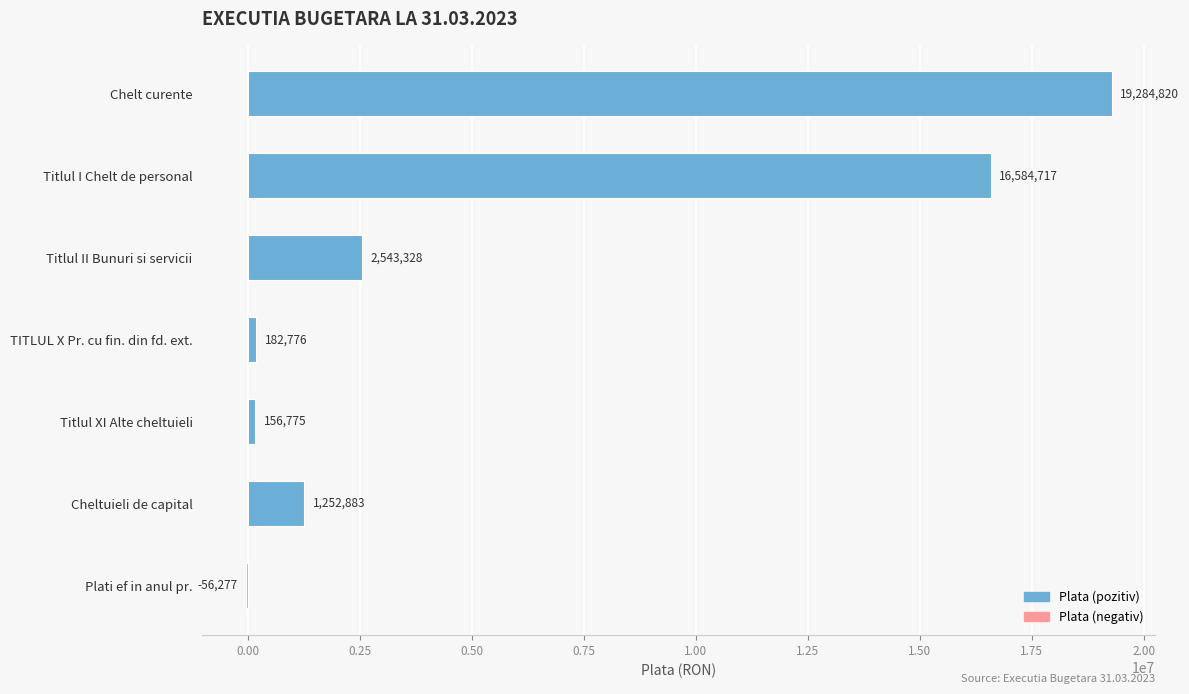

Does the chart contain stacked bars?

No